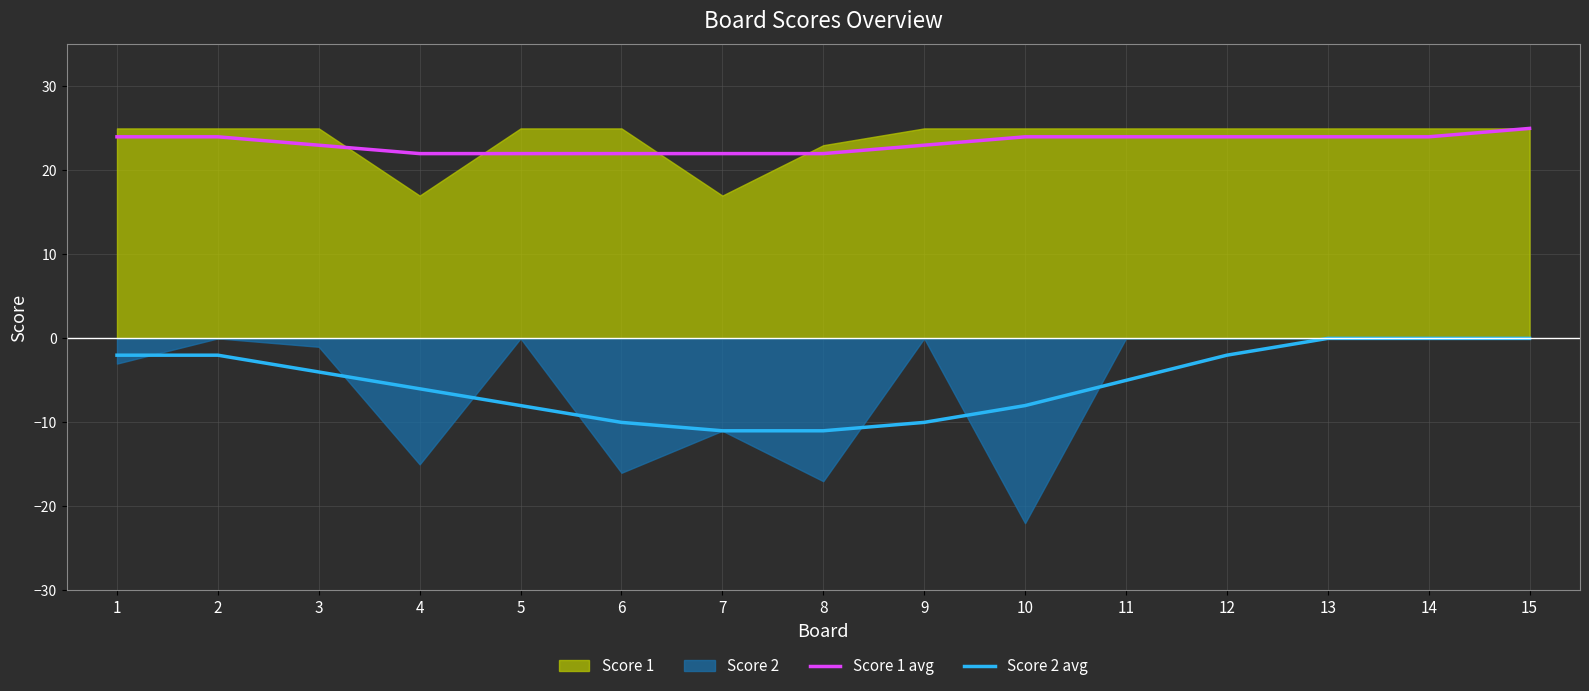

What is the value of the Score 2 avg point at the 5th from the left?

-8